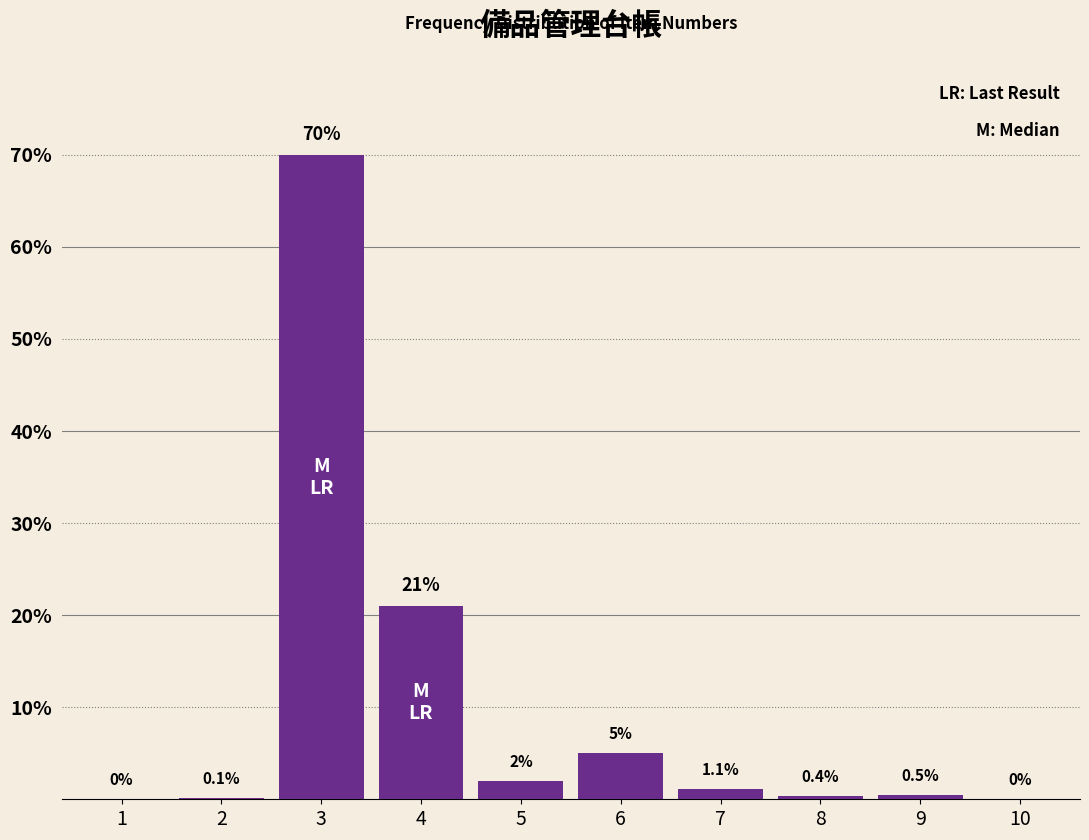

Reading left to right, list all the values displayed in this chart.

1=0.0	2=0.1	3=70.0	4=21.0	5=2.0	6=5.0	7=1.1	8=0.4	9=0.5	10=0.0